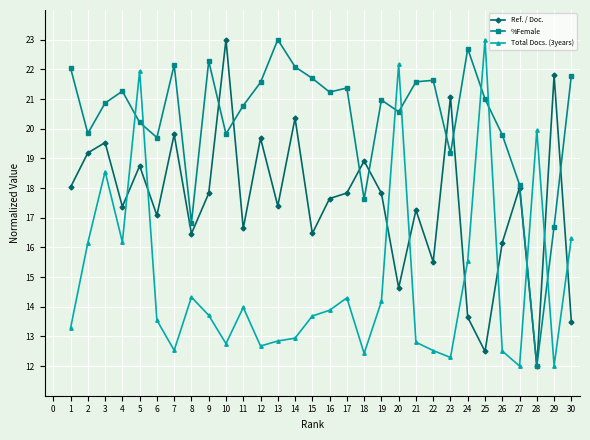

Is it true that Total Docs. (3years) equals 23.0 at 25?

True